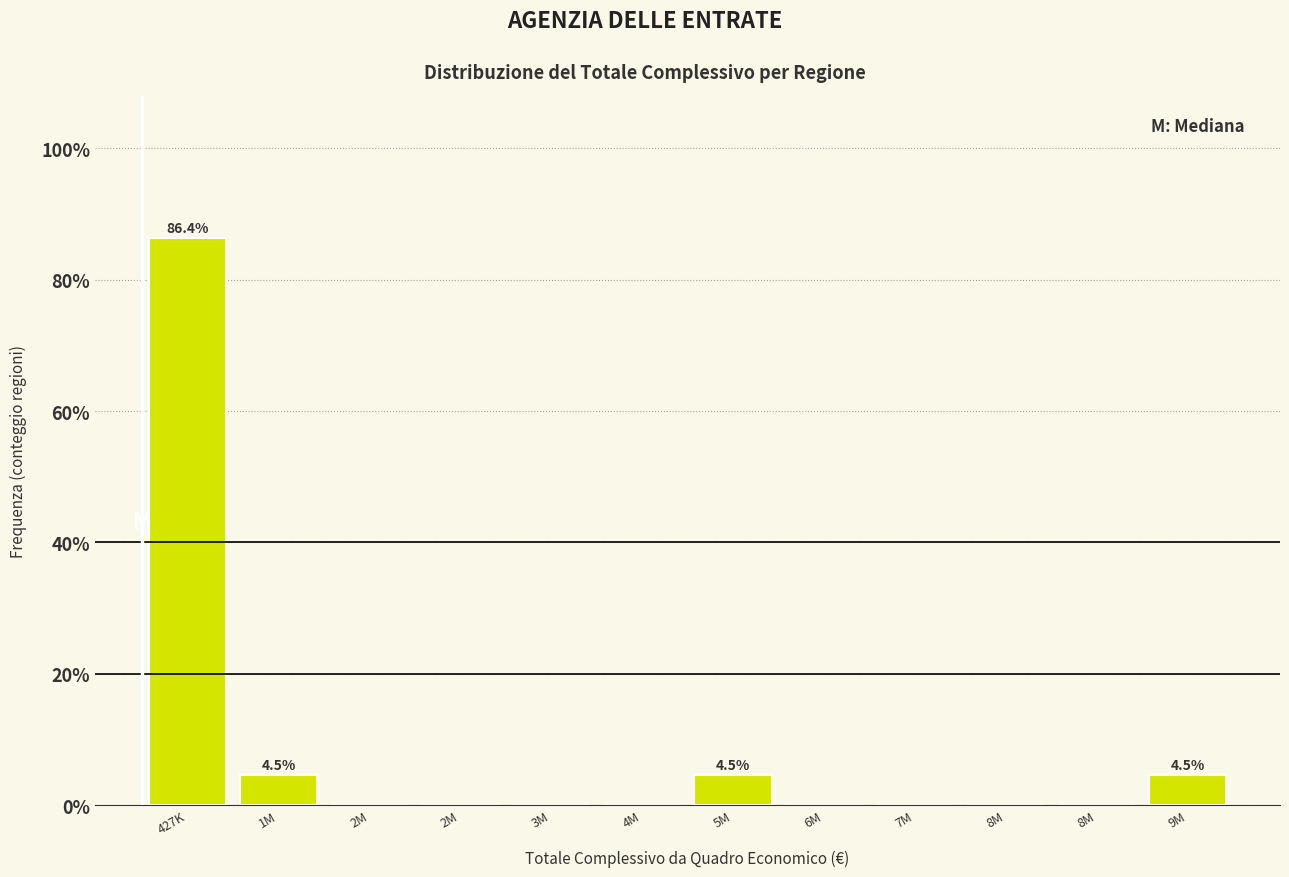

How many data points does each series have?

12